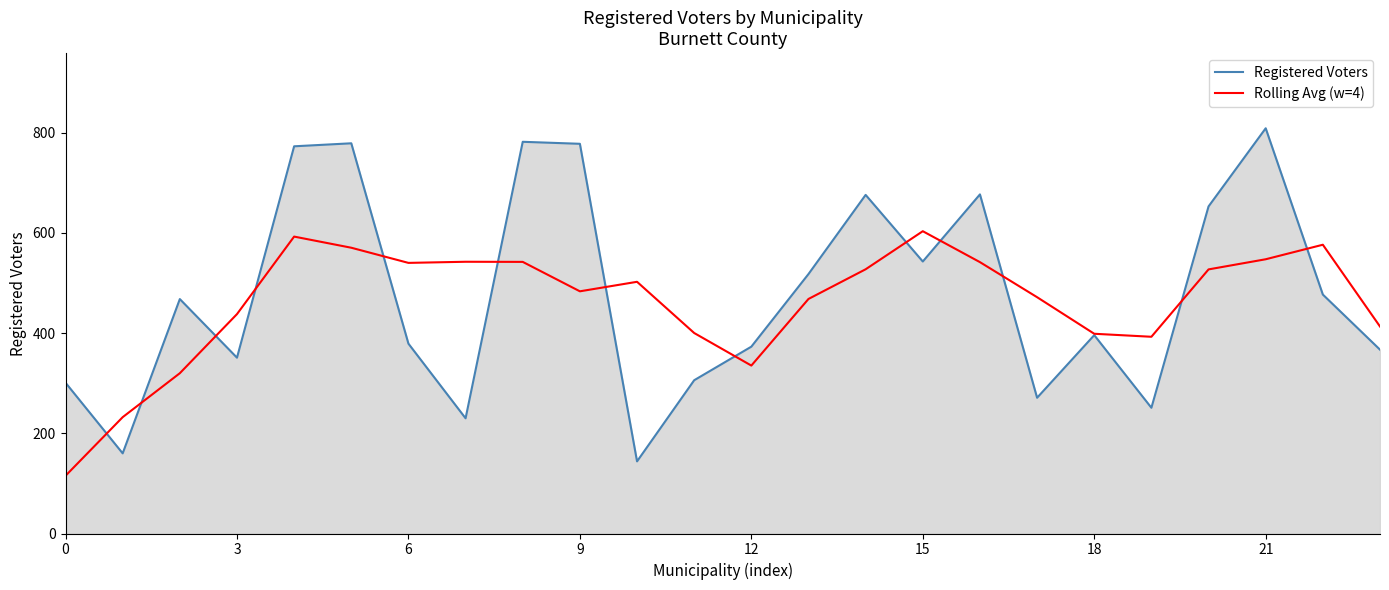

What is the lowest value of the Registered Voters series?

144.0